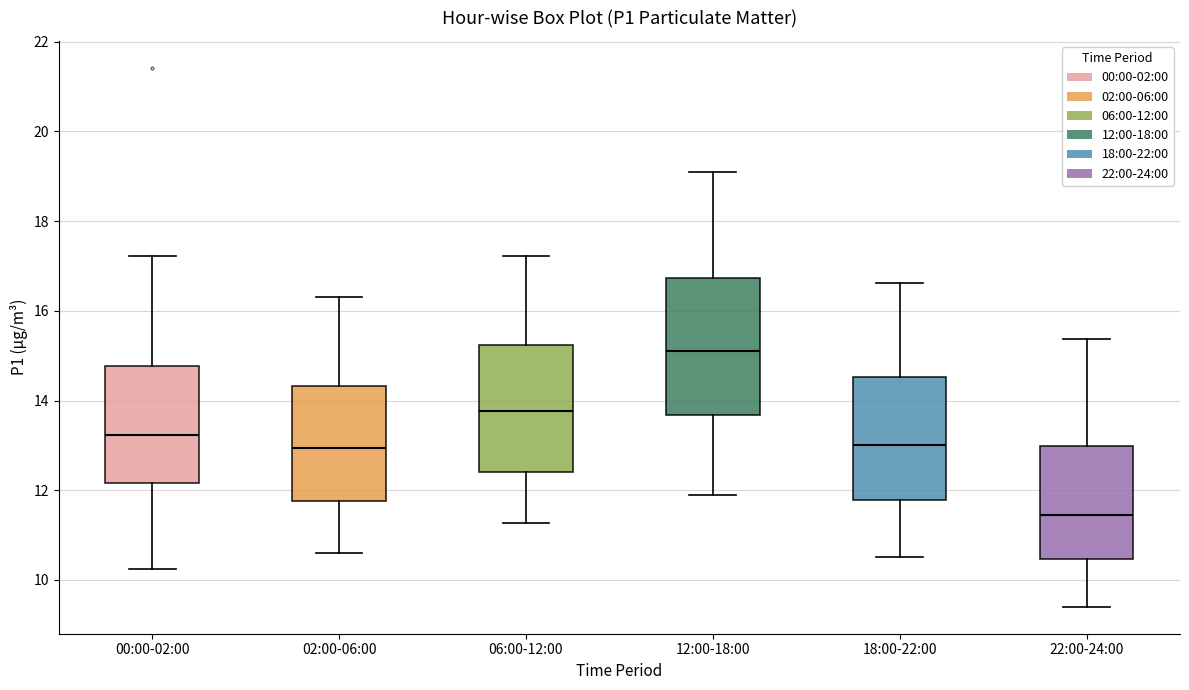

Which box's median line is the lowest?

22:00-24:00